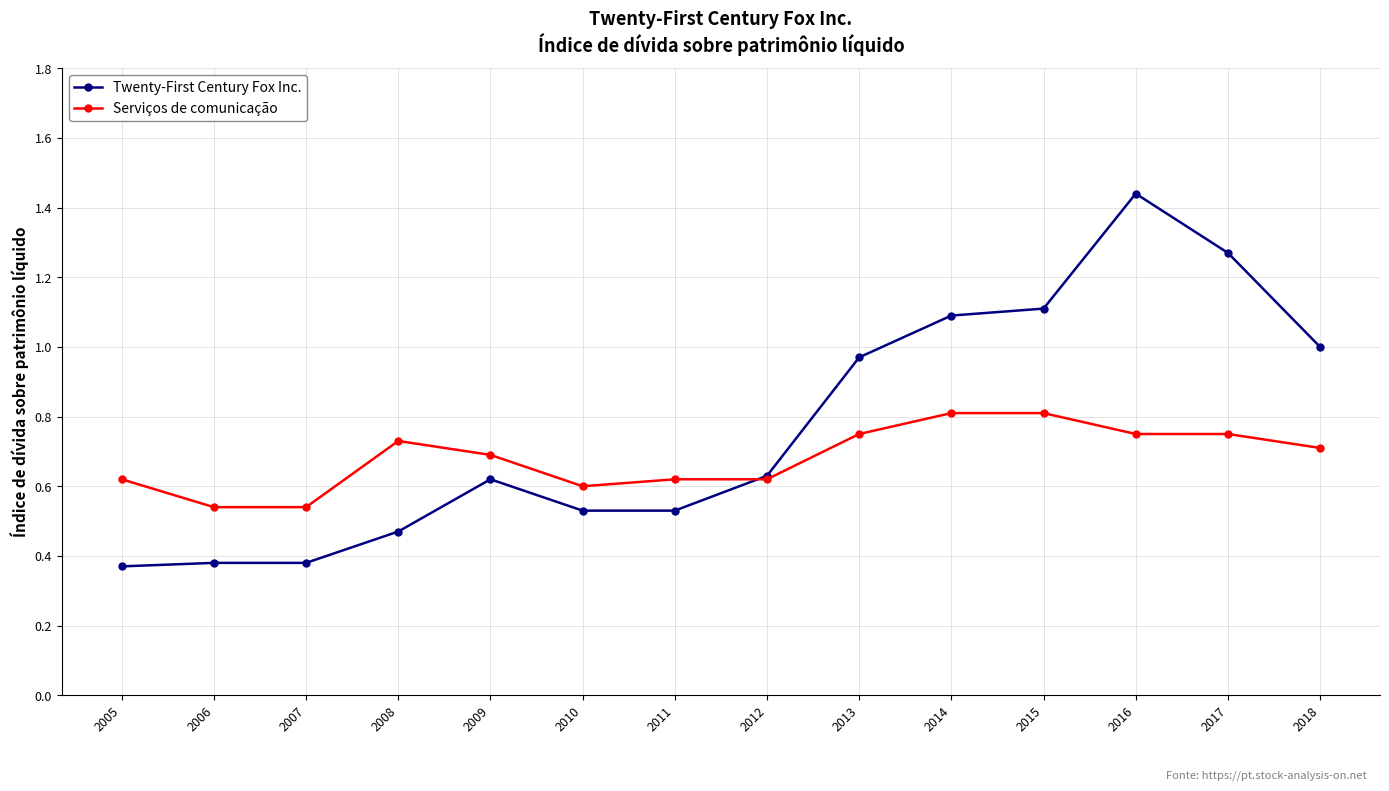

Which category has the highest value across all series?

2016